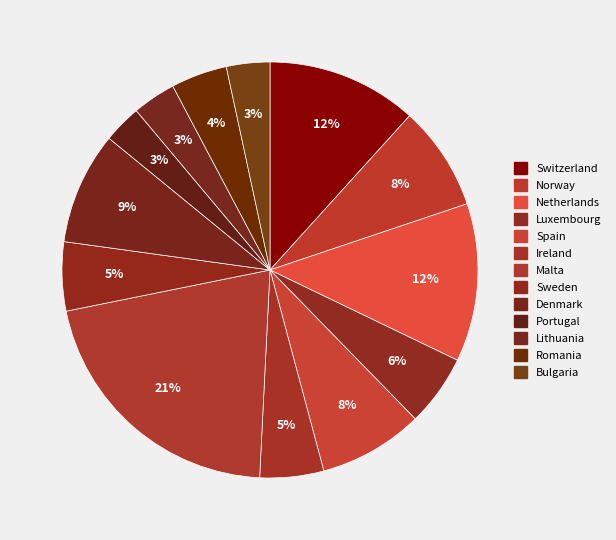

Combined, do Spain and Switzerland account for over 50%?

No